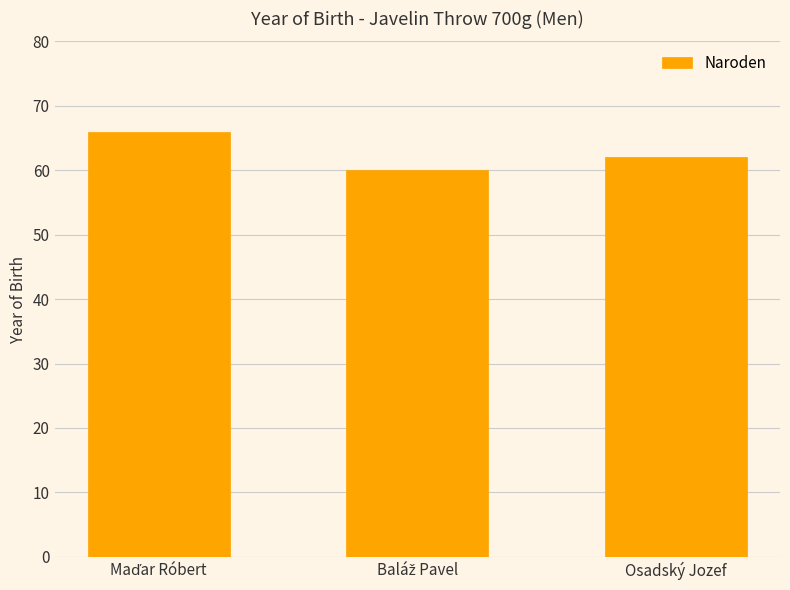

At which label is the value closest to 63?

Osadský Jozef